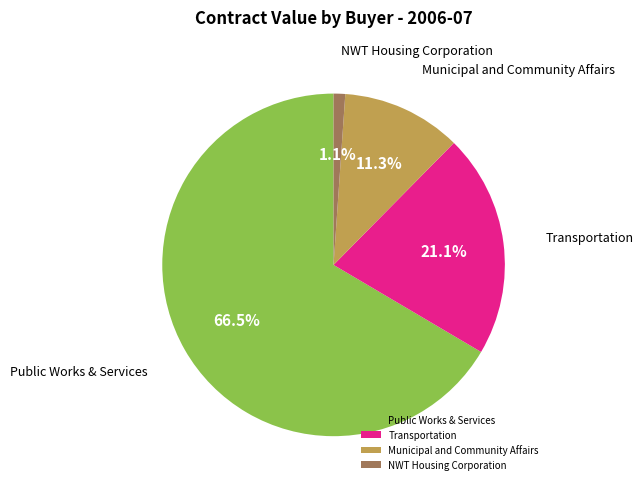

Is Public Works & Services the majority of the pie?

Yes